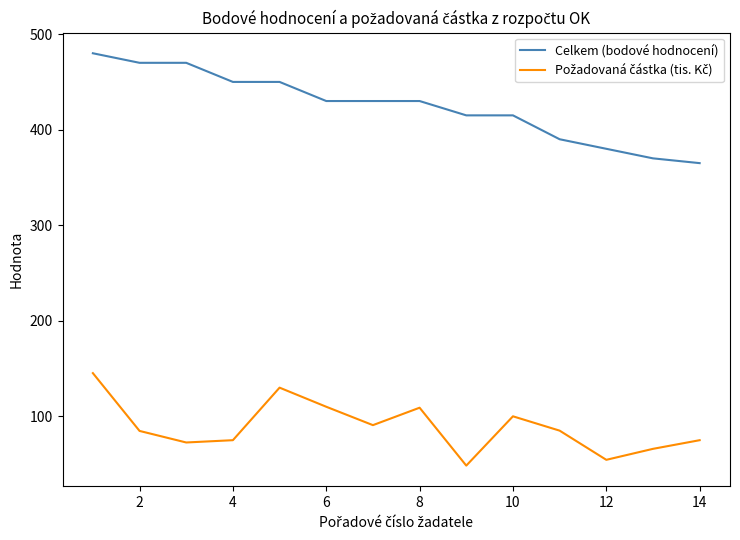

What is the lowest value of the Celkem (bodové hodnocení) series?

365.0